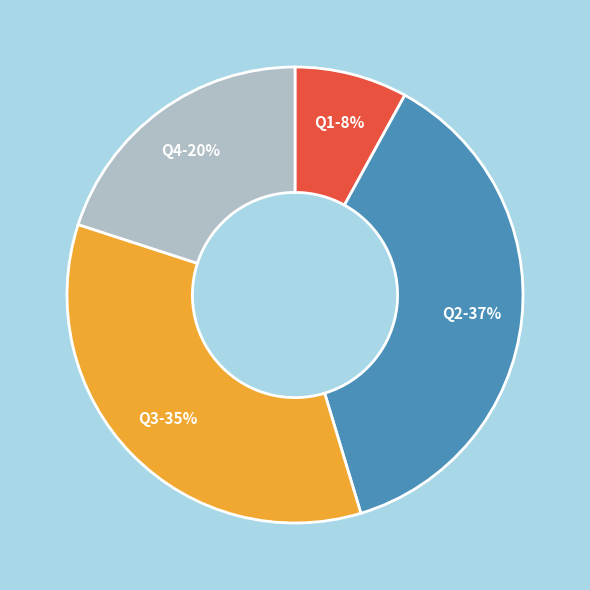

Combined, do Q1 and Q3 account for over 50%?

No